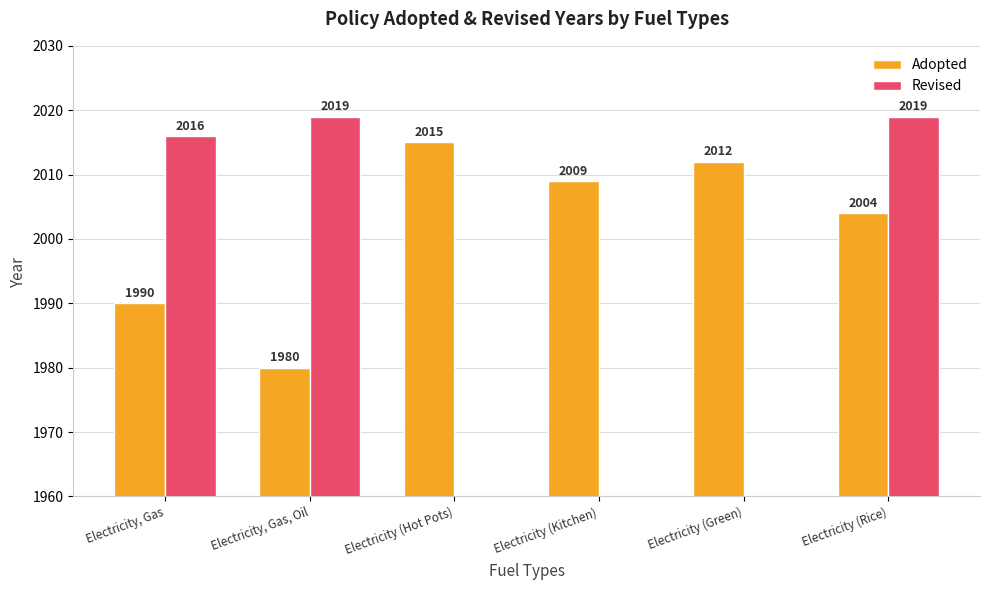

List the labels in order of Adopted value, largest first.

Electricity (Hot Pots), Electricity (Green), Electricity (Kitchen), Electricity (Rice), Electricity, Gas, Electricity, Gas, Oil